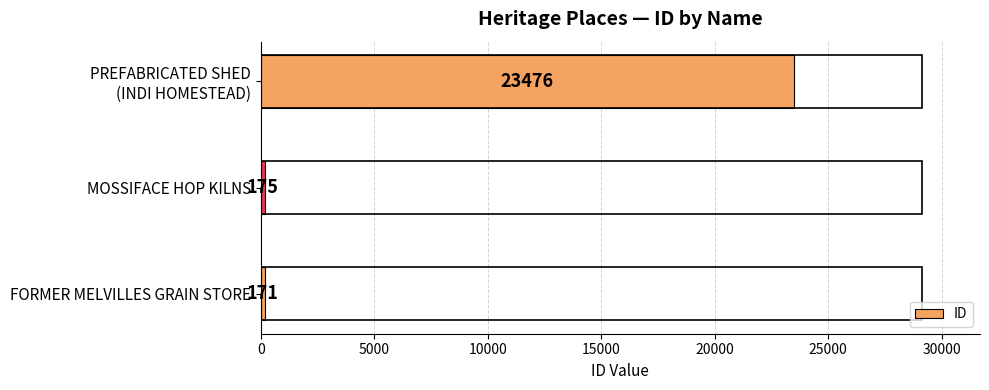

Reading bottom to top, transcribe all the data shown in this chart.

171	175	23476